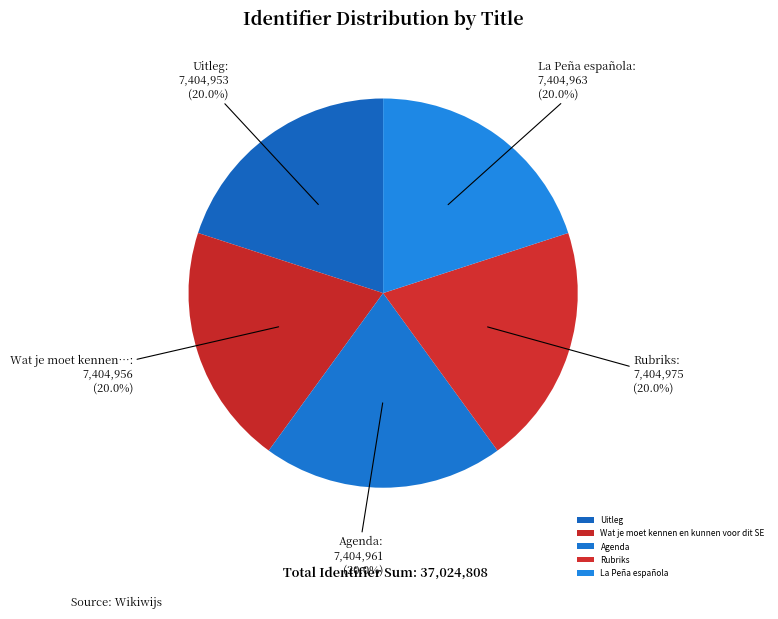

To the nearest percent, what is the combined percentage of La Peña española and Rubriks?

40%